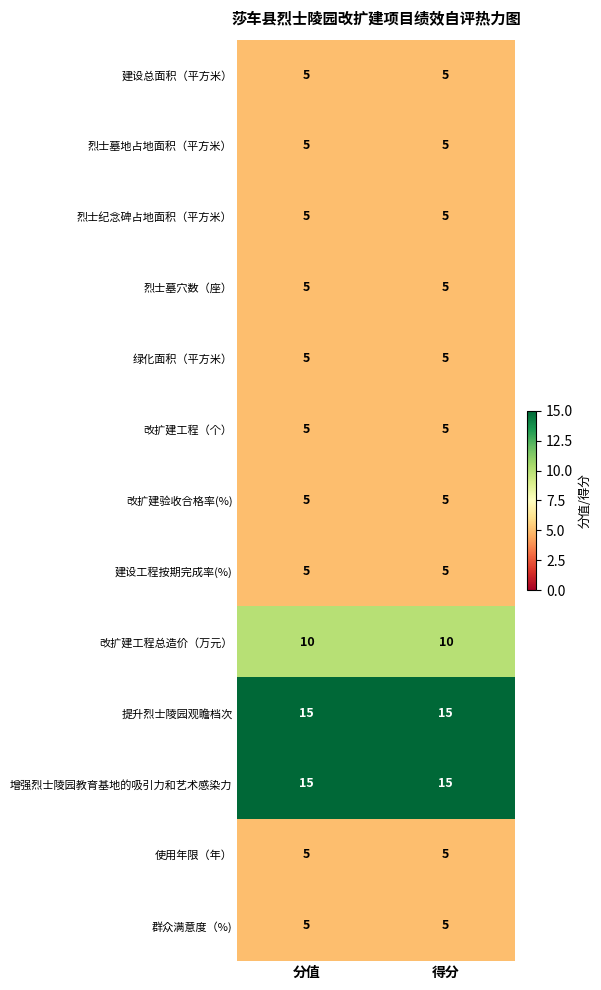

What is the approximate value of 烈士墓地占地面积（平方米） at 得分?

5